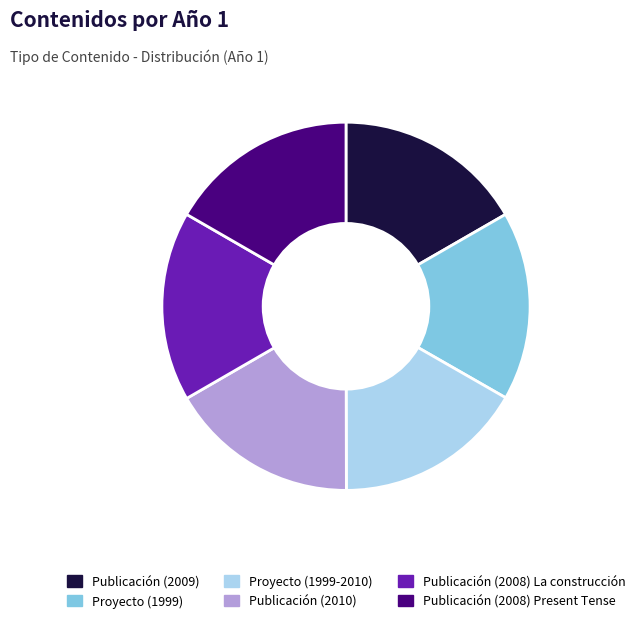

Count the number of slices in the pie.

6